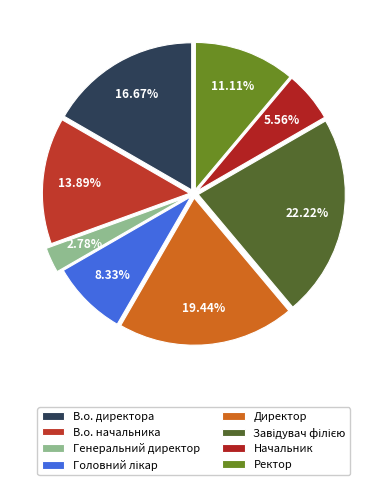

Which slice is the smallest?

Генеральний директор